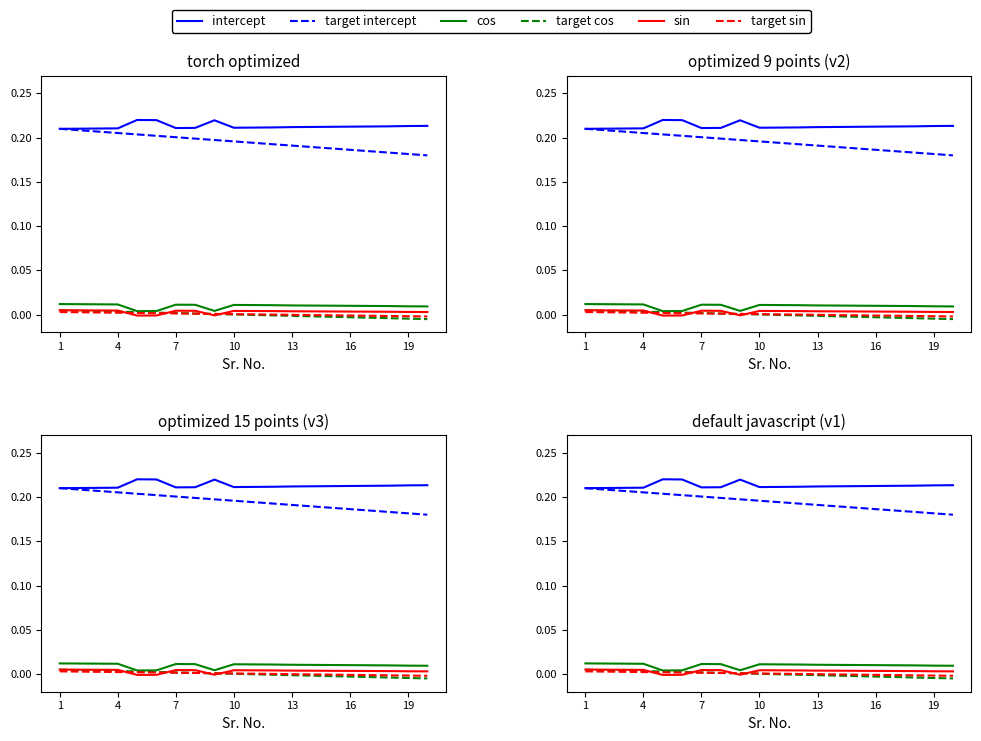

How many lines are shown in the chart?

6